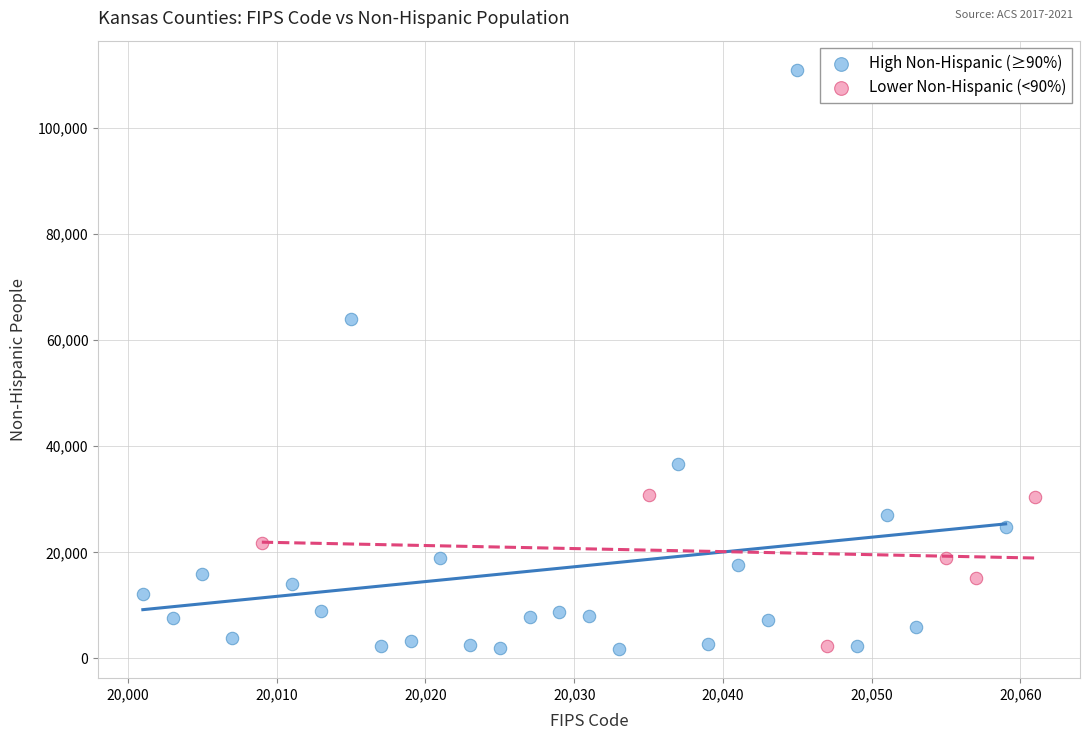

Which series has the widest spread of Y values?

High Non-Hispanic (≥90%)